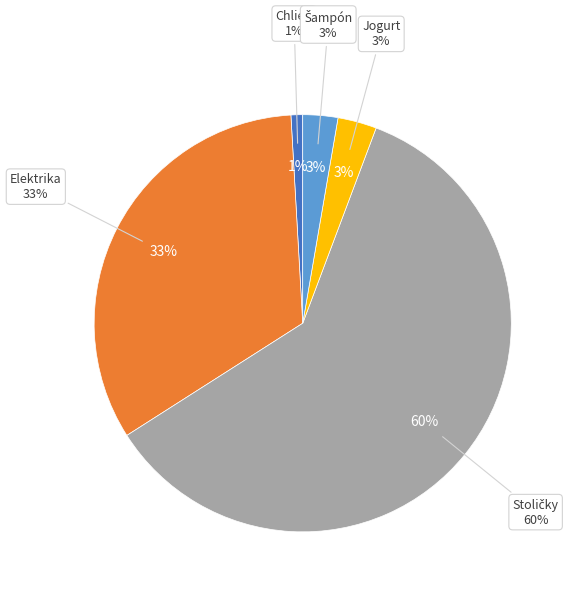

To the nearest percent, what portion does Jogurt represent?

3%